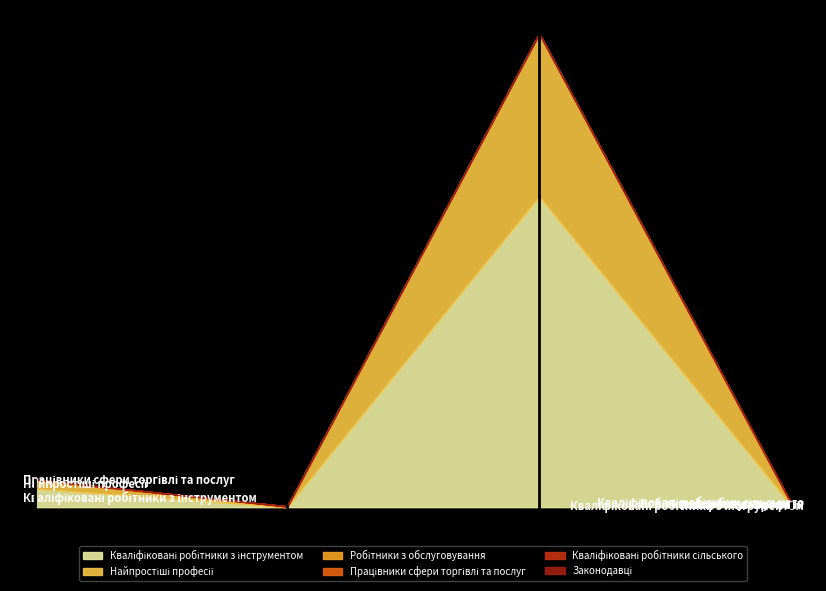

The value of Кваліфіковані робітники з інструментом at СВАЛЯВСЬКА is 6. True or false?

True